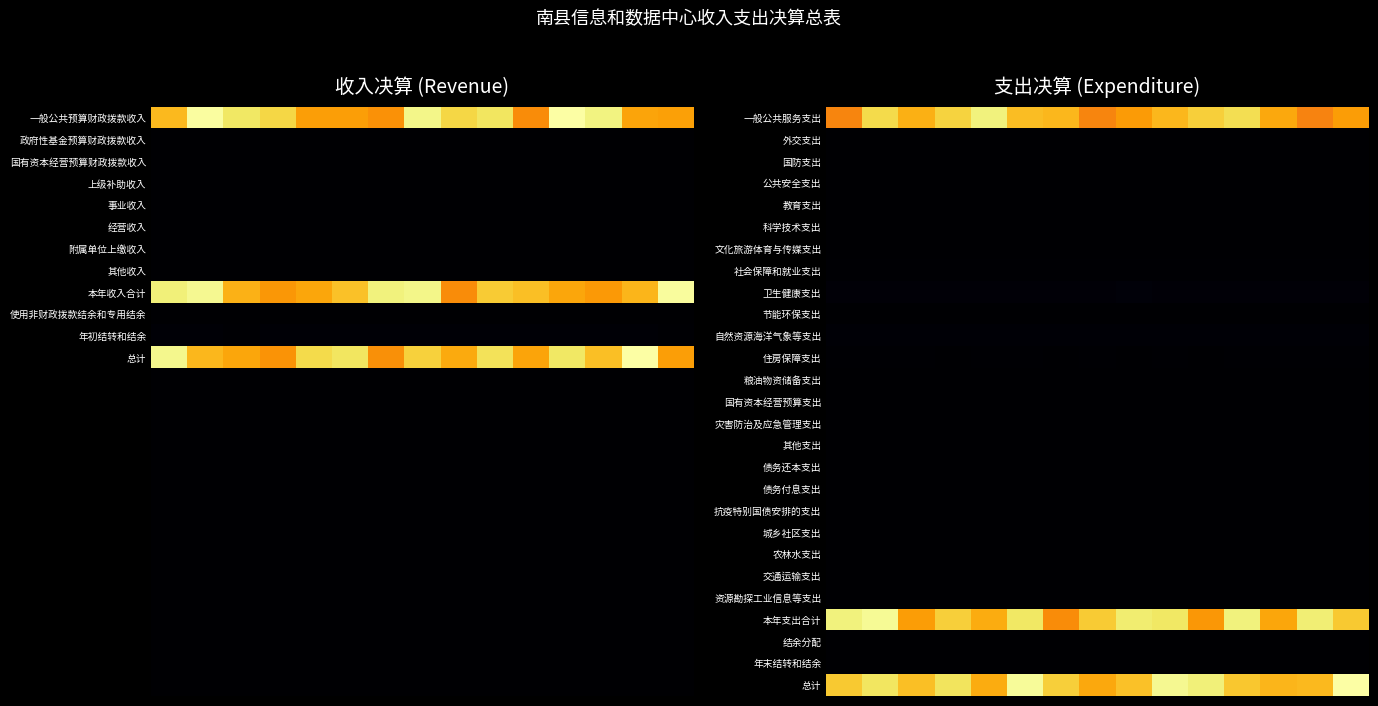

Which series has the largest total across all categories?

总计